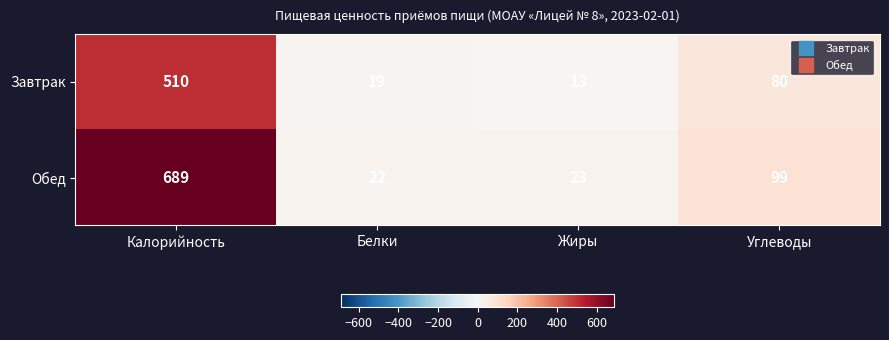

How many data points does each series have?

4